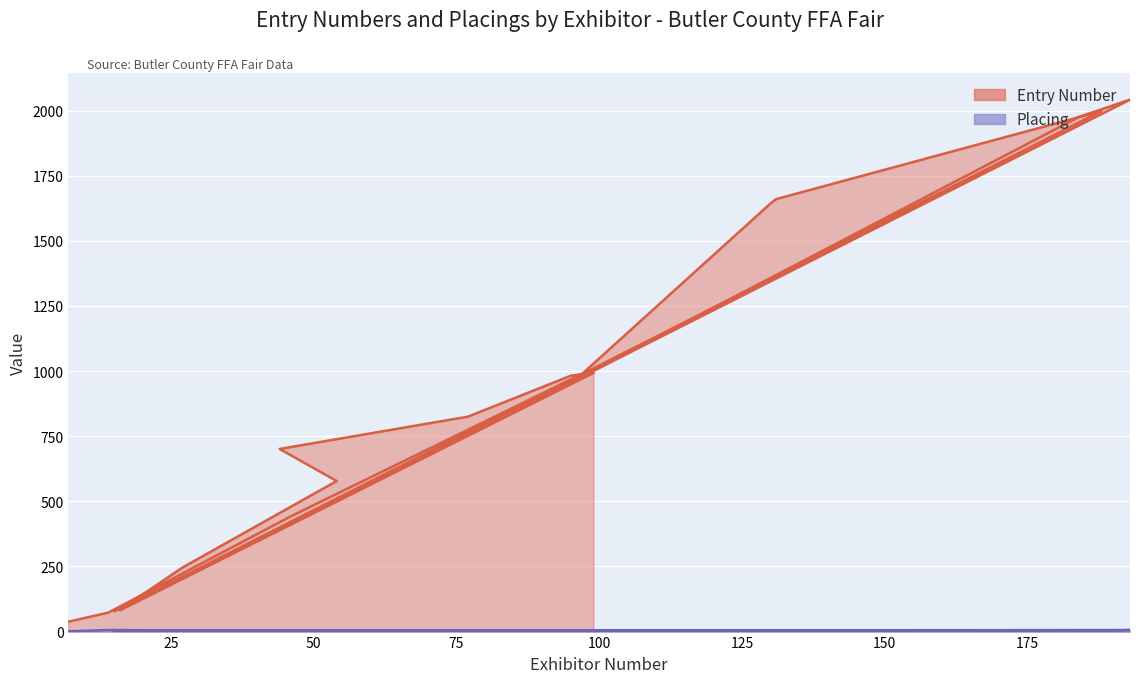

What is the difference between the maximum and second lowest values in the Entry Number series?

1969